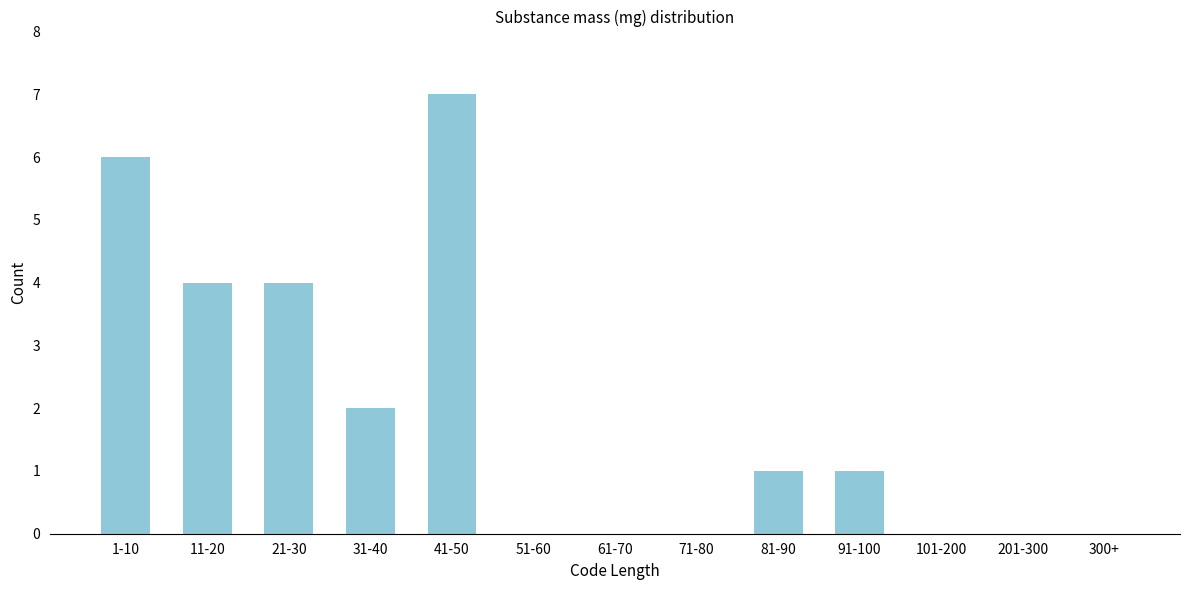

Reading right to left, list all the values displayed in this chart.

300+=0	201-300=0	101-200=0	91-100=1	81-90=1	71-80=0	61-70=0	51-60=0	41-50=7	31-40=2	21-30=4	11-20=4	1-10=6